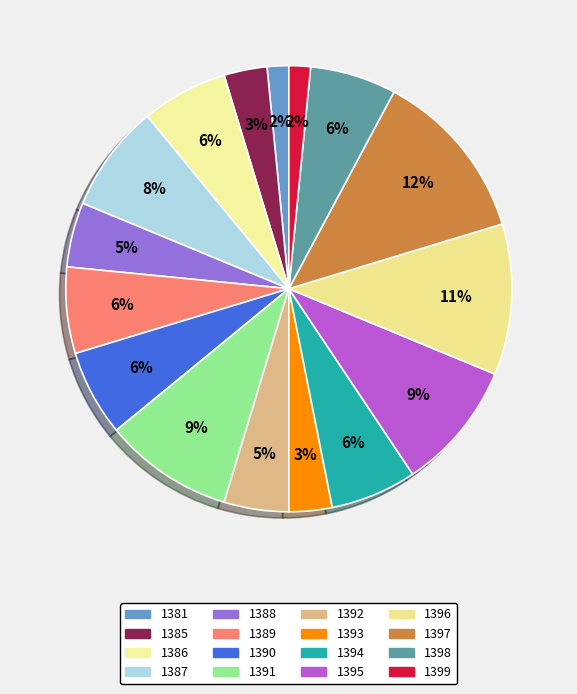

To the nearest percent, what is the average slice percentage?

6%